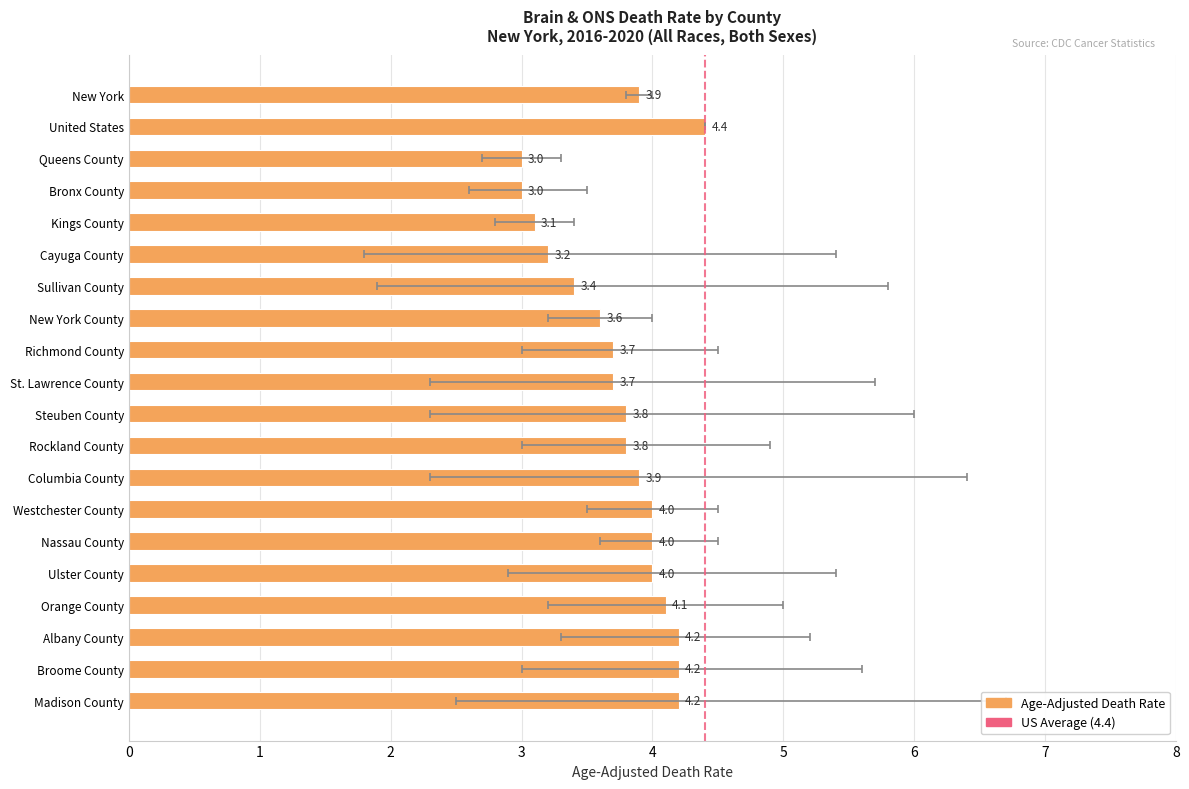

Reading left to right, extract all data points from this chart.

New York=3.9	United States=4.4	Queens County=3.0	Bronx County=3.0	Kings County=3.1	Cayuga County=3.2	Sullivan County=3.4	New York County=3.6	Richmond County=3.7	St. Lawrence County=3.7	Steuben County=3.8	Rockland County=3.8	Columbia County=3.9	Westchester County=4.0	Nassau County=4.0	Ulster County=4.0	Orange County=4.1	Albany County=4.2	Broome County=4.2	Madison County=4.2